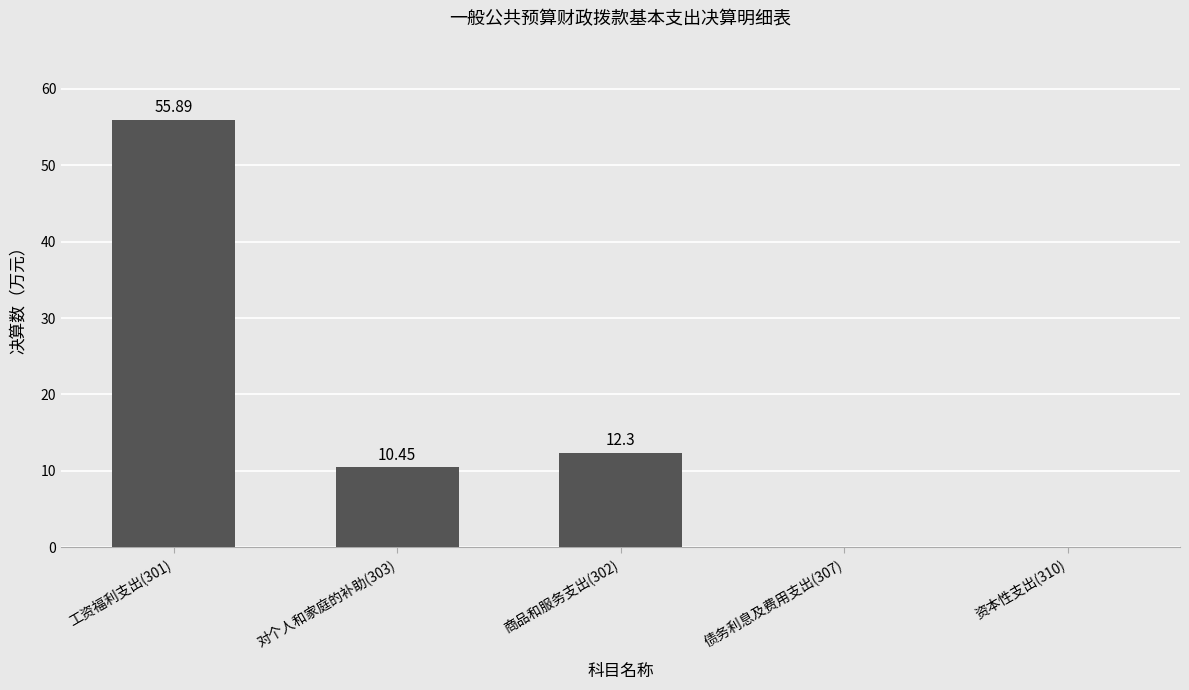

What is the sum of the values at 商品和服务支出(302) and 对个人和家庭的补助(303)?

22.8